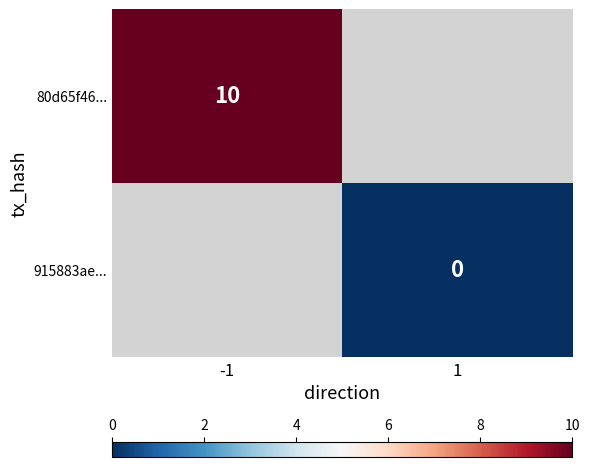

Is the value of 80d65f46... at -1 greater than the value of 915883ae... at 1?

Yes